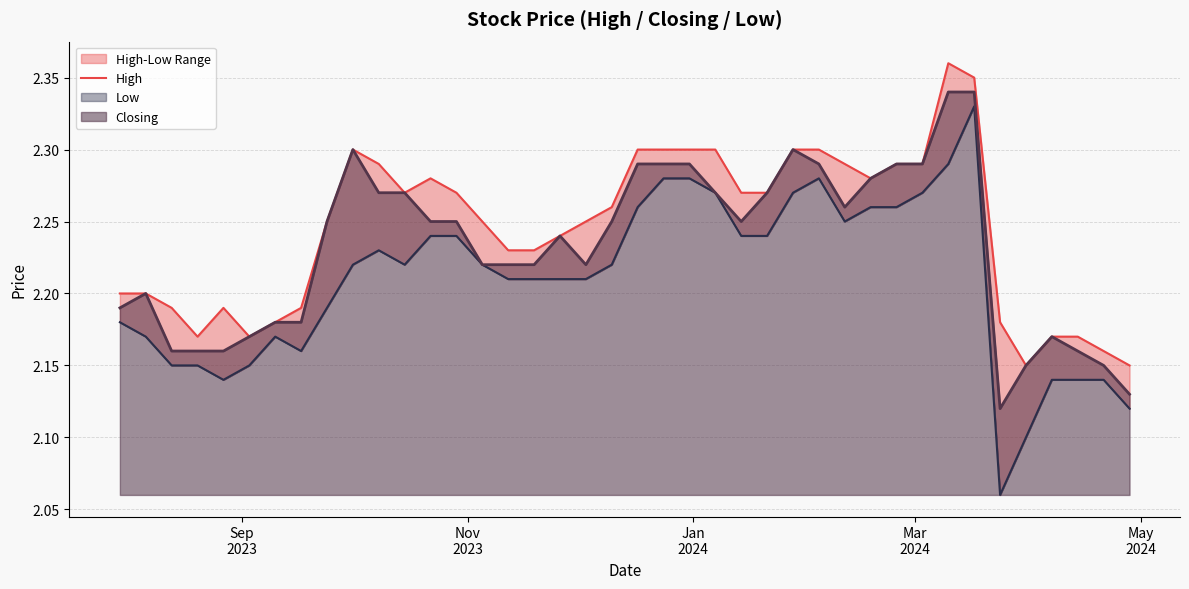

The Closing series shows 2.3 at 9. True or false?

True